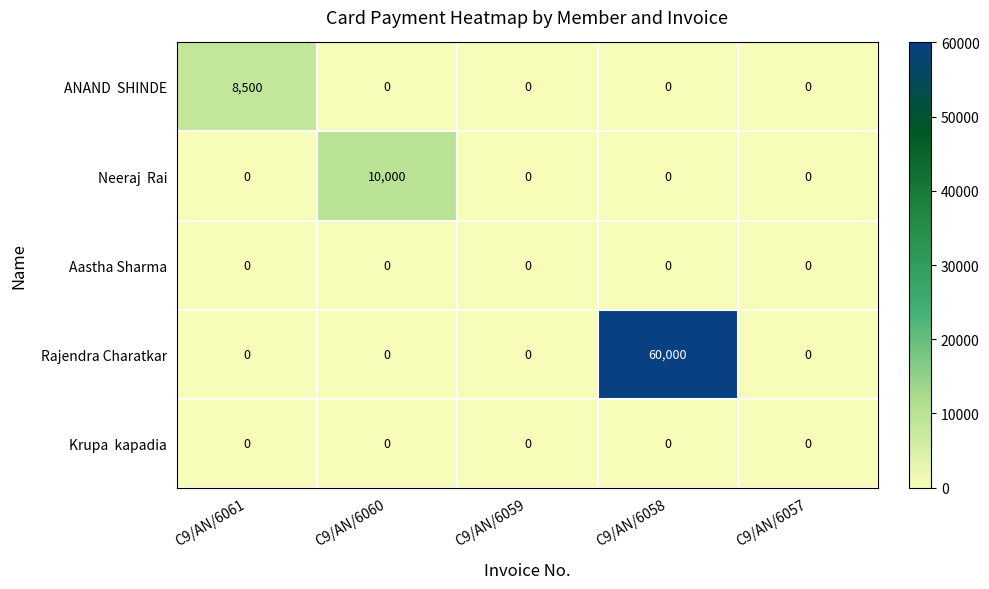

At which category is the sum across all series the highest?

C9/AN/6058